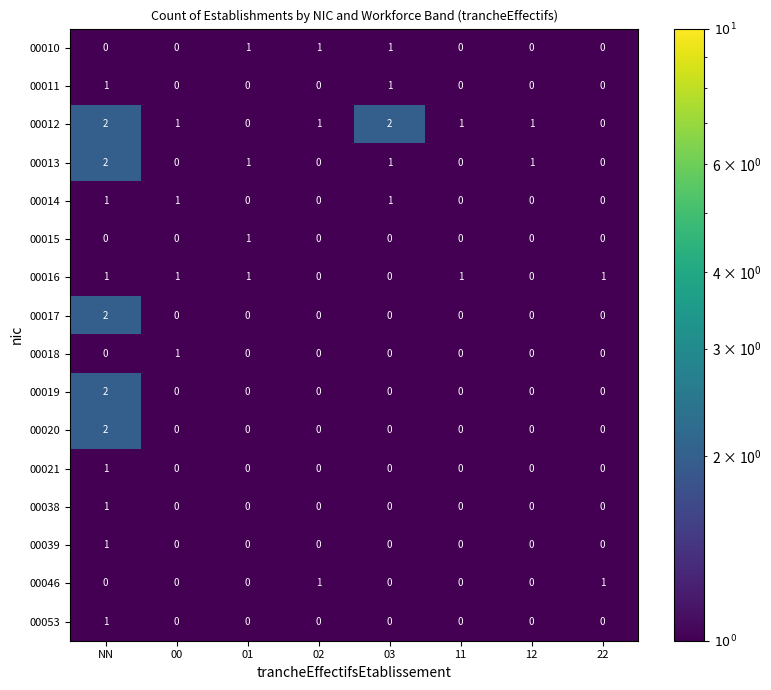

Which category has the highest value in the 00019 series?

NN